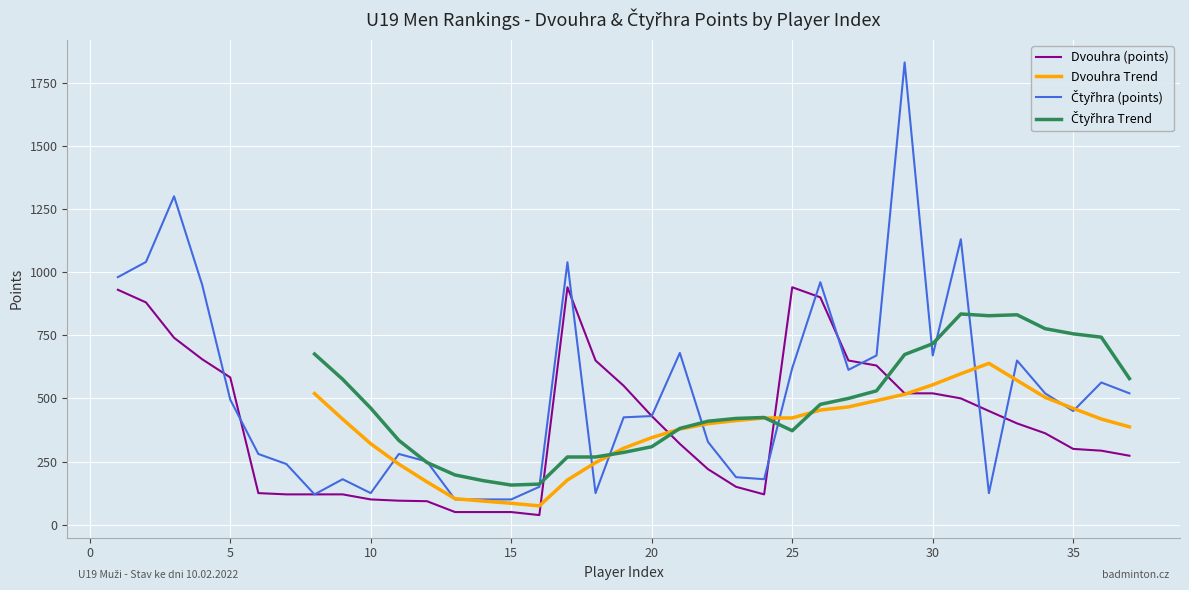

In Čtyřhra (points), how many points are higher than both neighbors (excluding endpoints)?

10